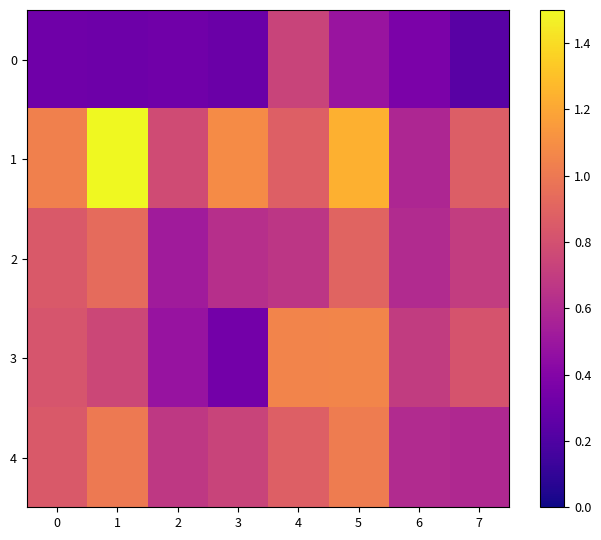

What is the maximum value shown in the chart?

1.5